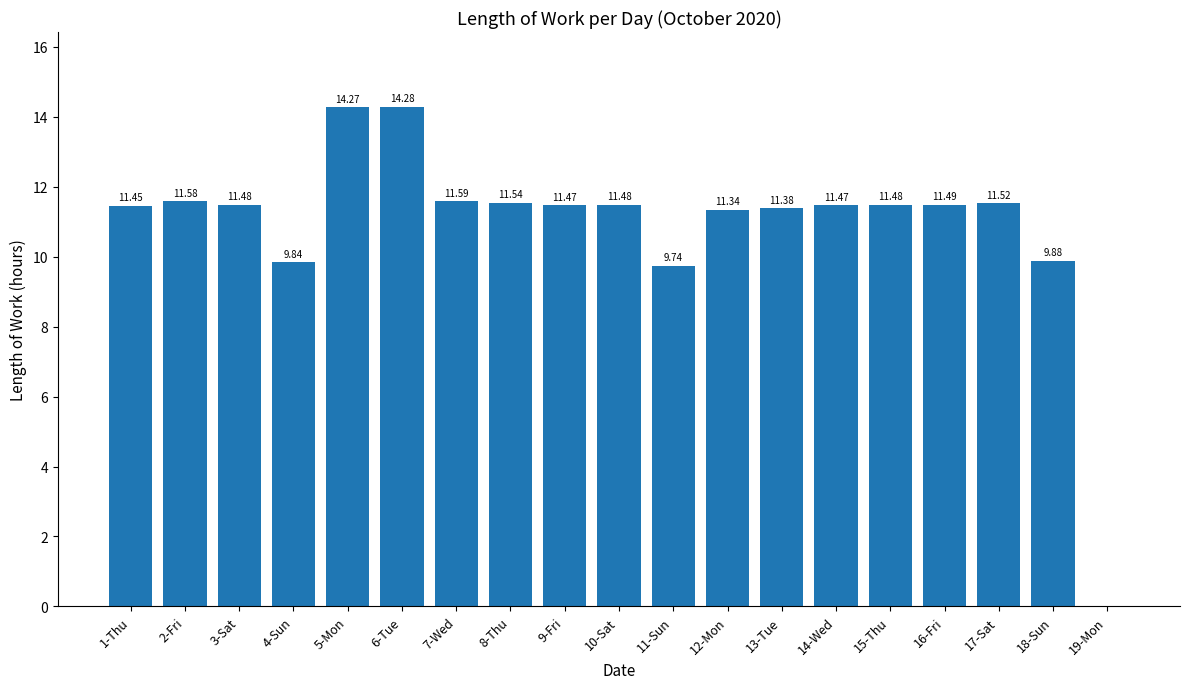

The value at 17-Sat is 11.5. True or false?

True